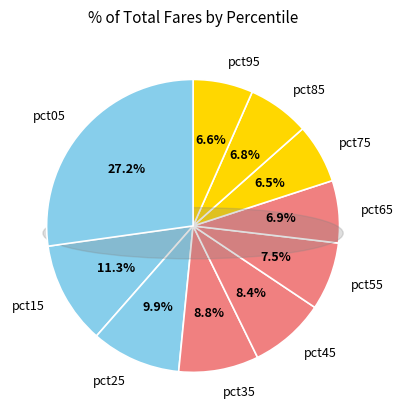

To the nearest percent, what portion does pct95 represent?

7%